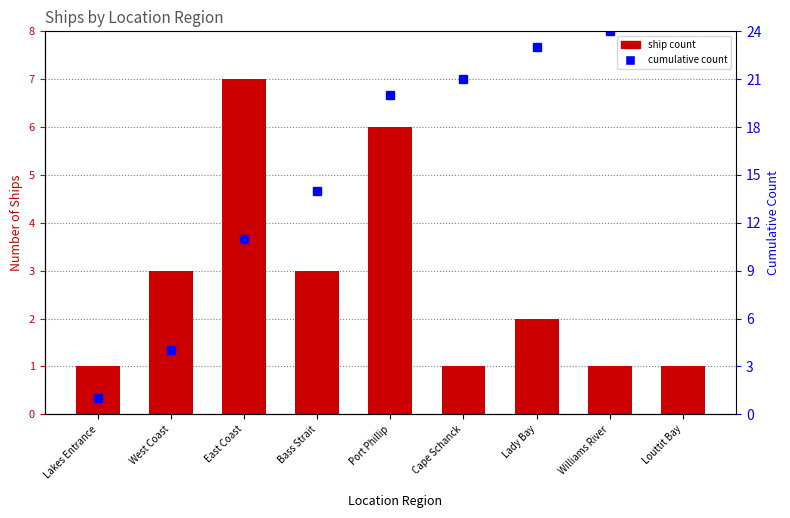

What is the total value across all series at Cape Schanck?

22